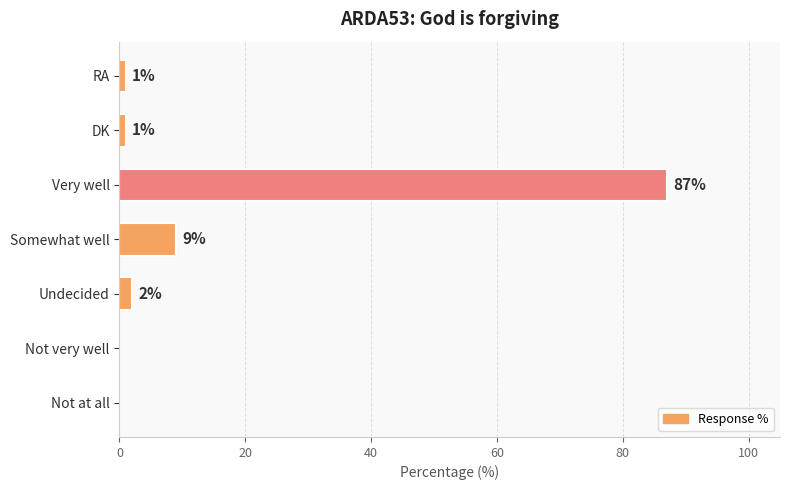

Count the number of data series in this chart.

1